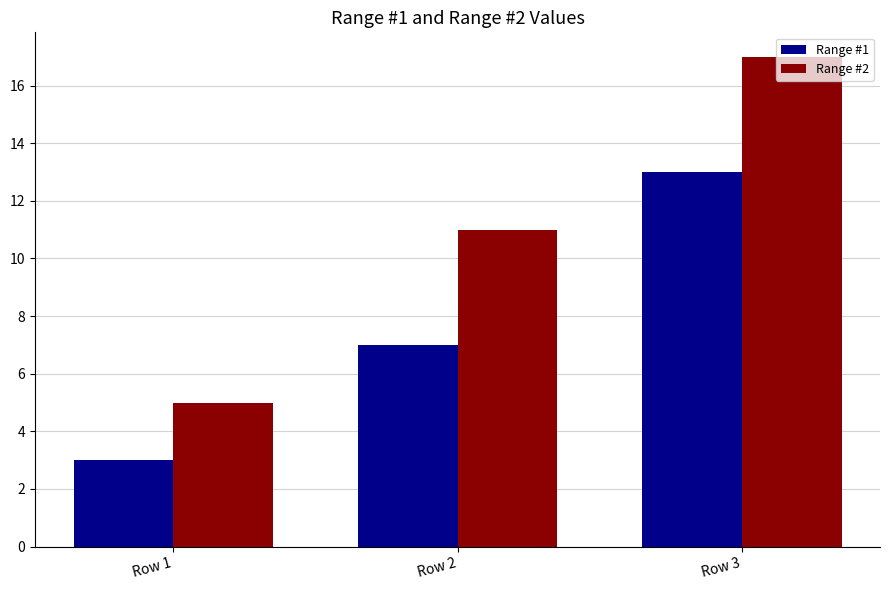

How many data points does each series have?

3